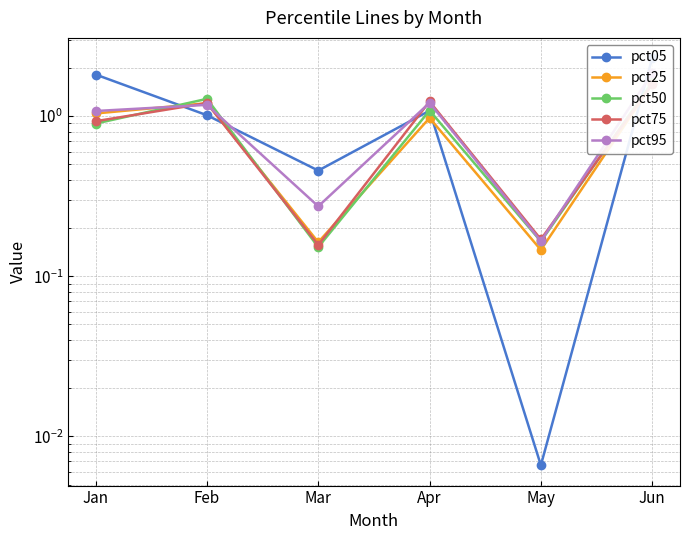

True or false: pct25 and pct50 cross at least once.

True